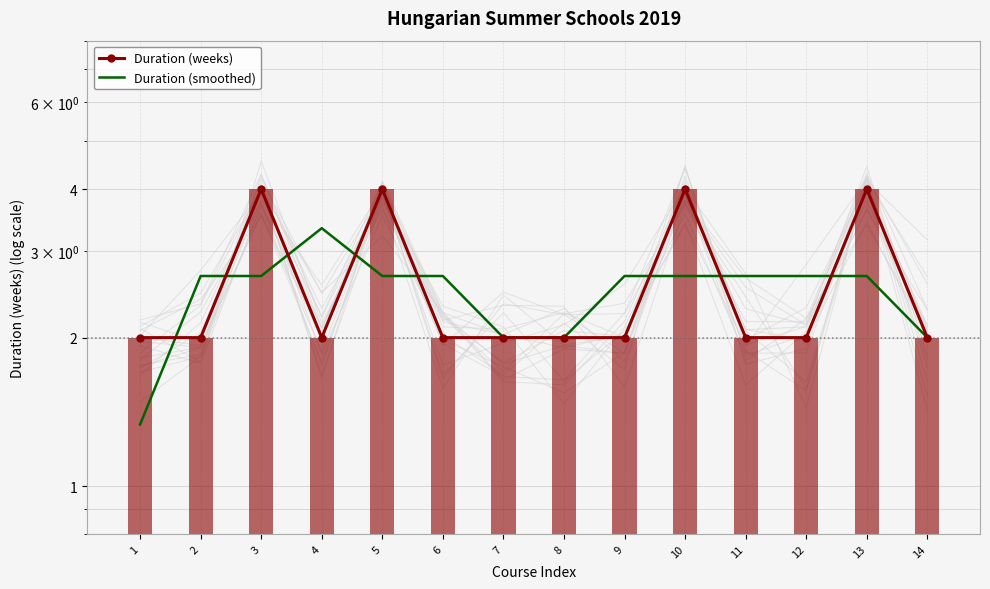

Between 3 and 4, which series saw the biggest shift?

Duration (weeks)